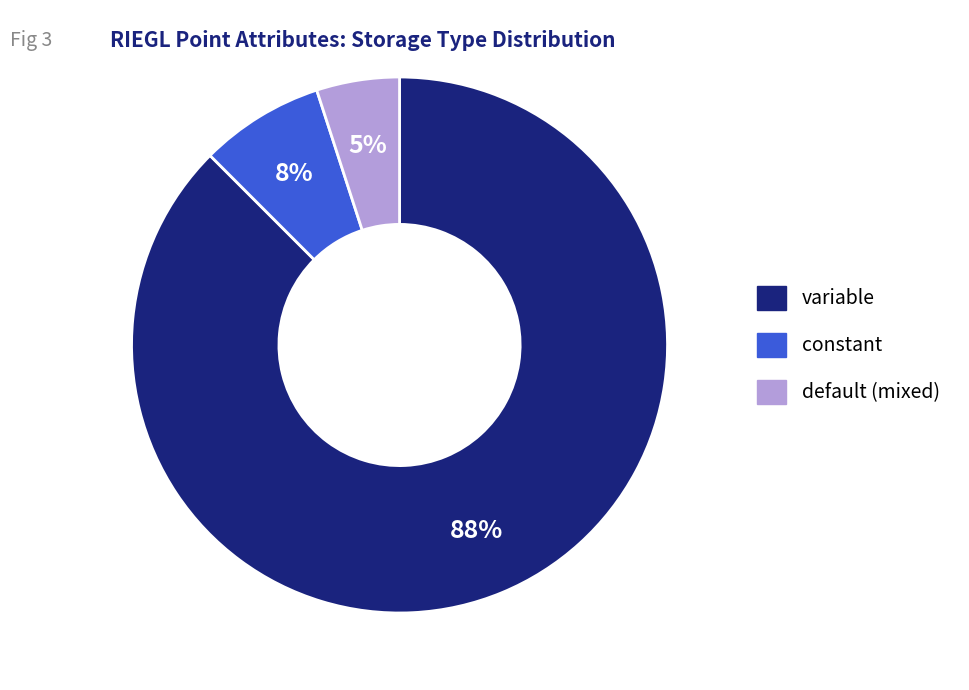

Is there a majority slice in this chart?

Yes